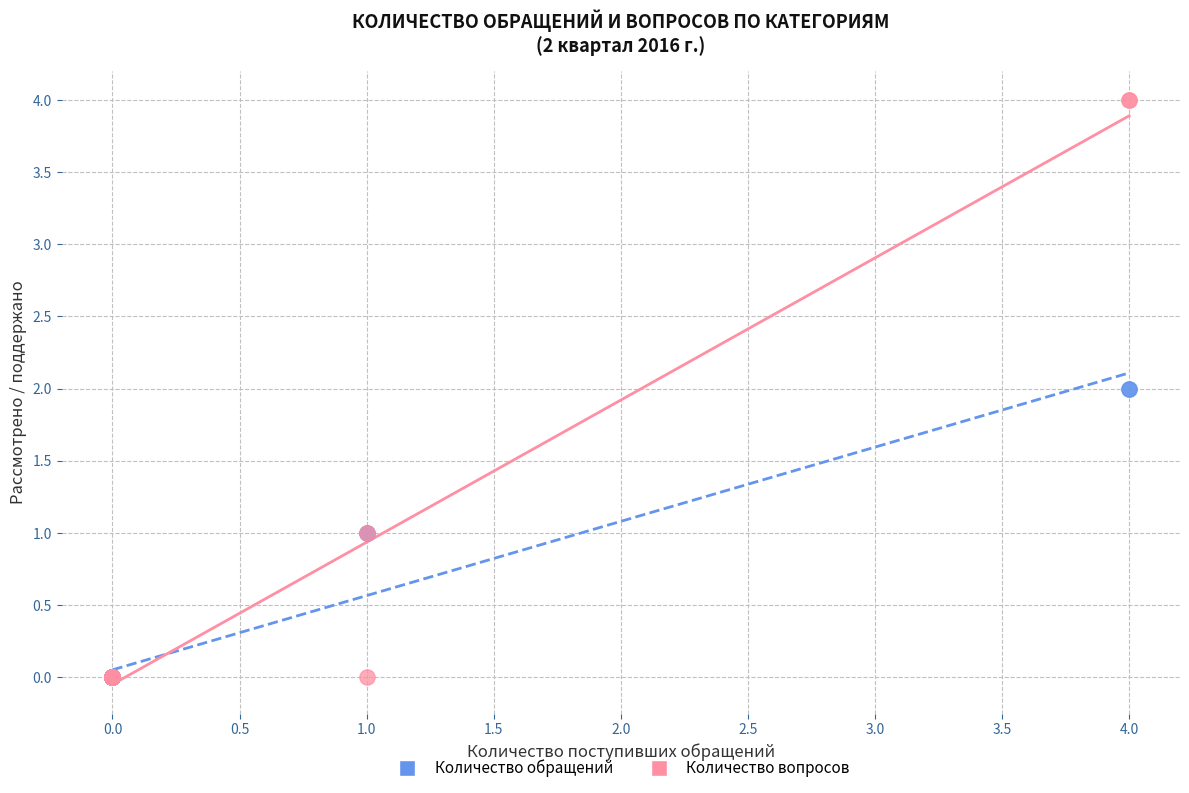

What are all the series names shown in the legend?

Количество обращений, Количество вопросов